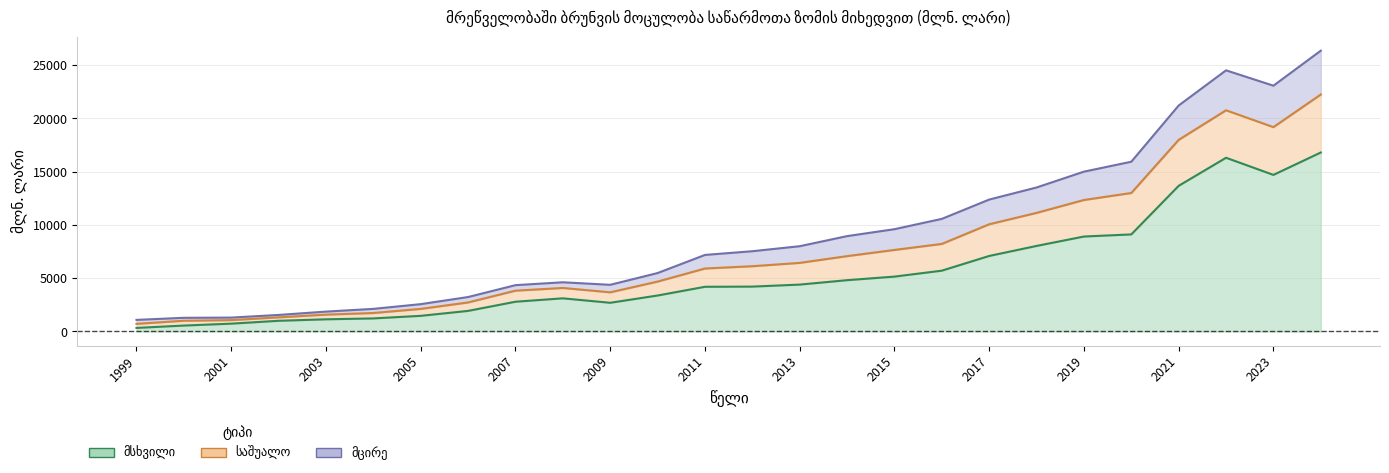

At how many categories does at least one series exceed 24898?

1